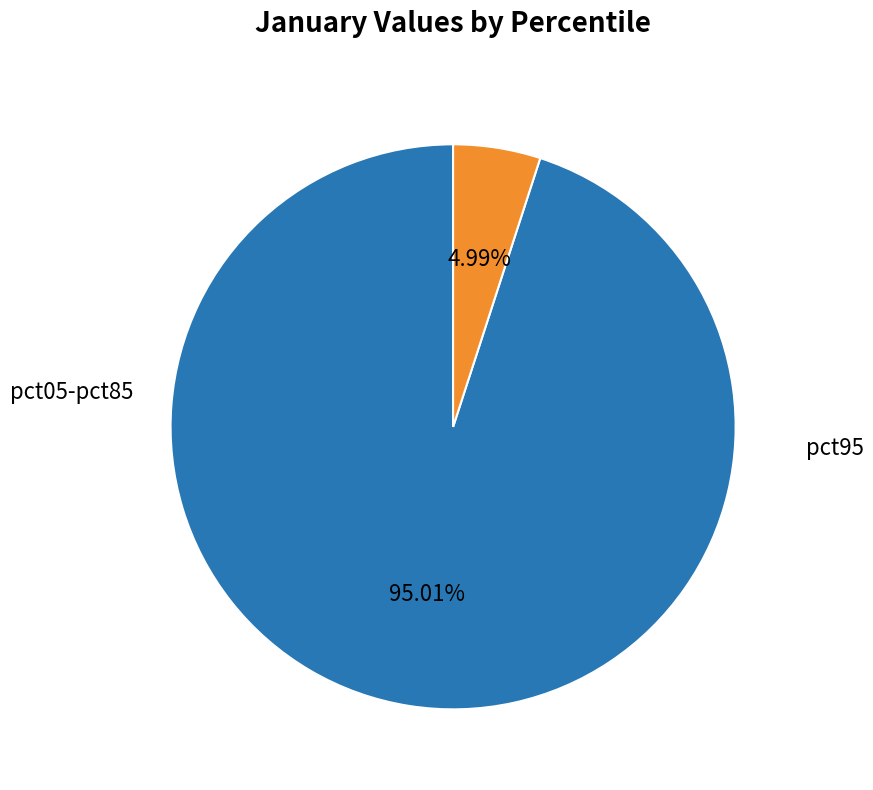

Does any single category account for the majority?

Yes